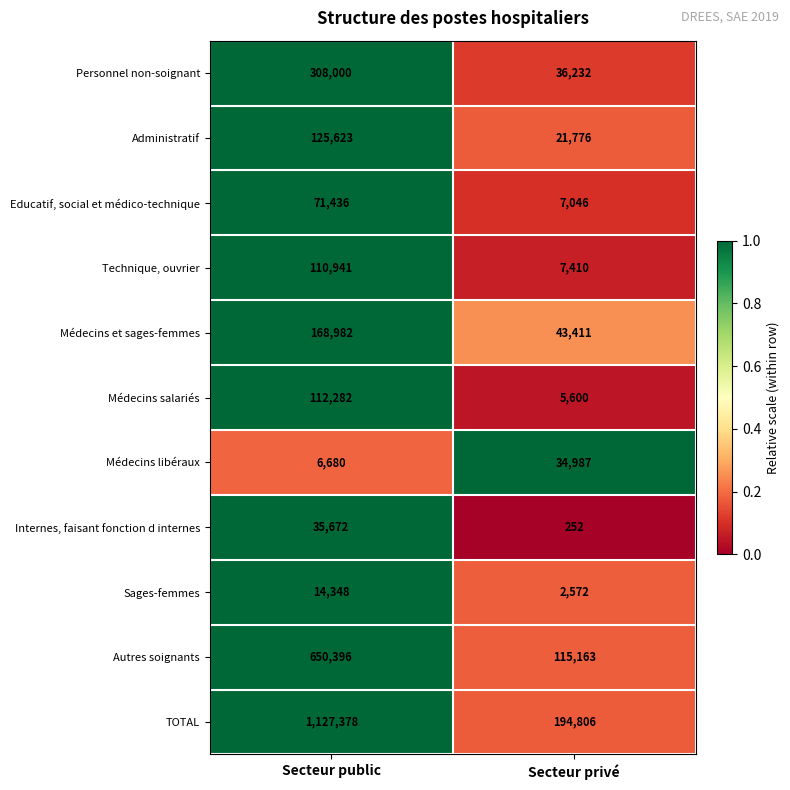

What is the smallest value displayed?

252